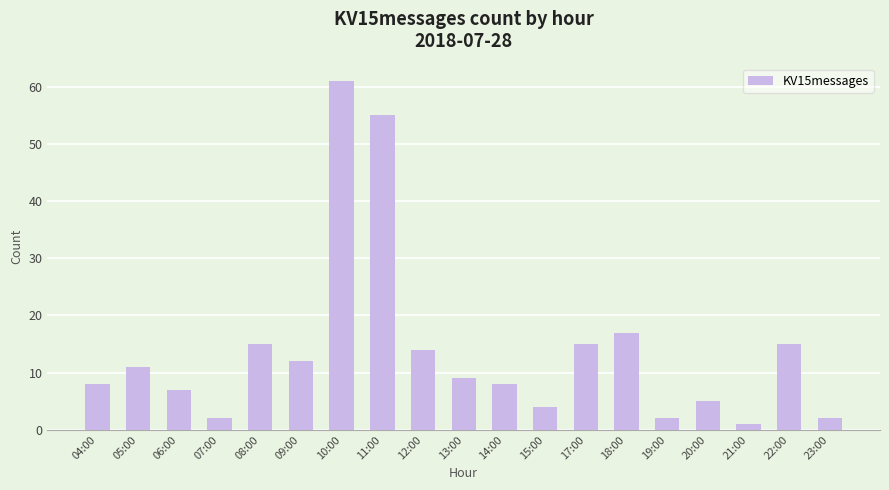

Which has a higher value, 14:00 or 15:00?

14:00